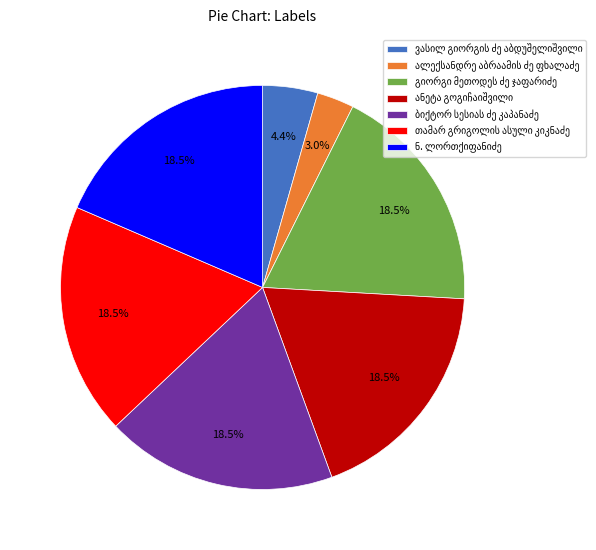

Is there any slice that represents more than half of the pie?

No